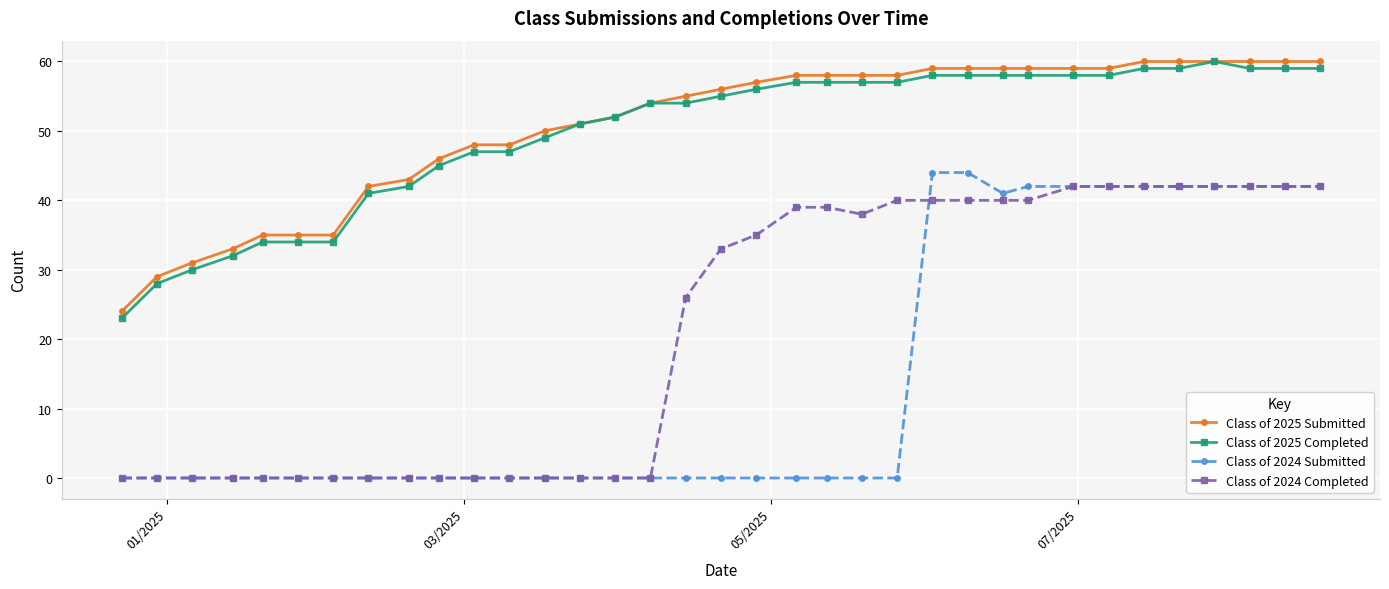

Does the chart display data point markers on the line(s)?

Yes